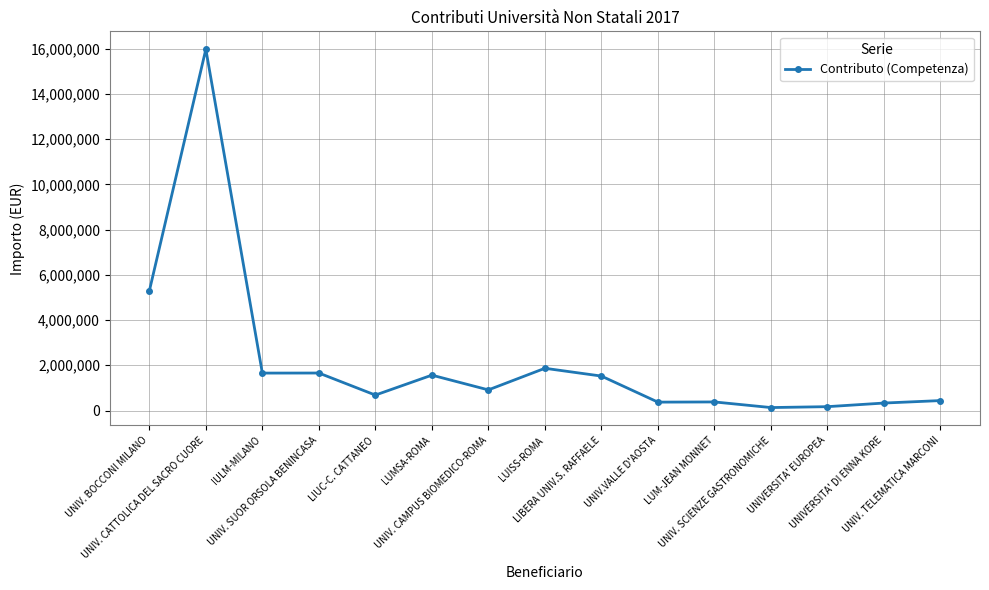

Which label corresponds to the largest value in the chart?

UNIV. CATTOLICA DEL SACRO CUORE